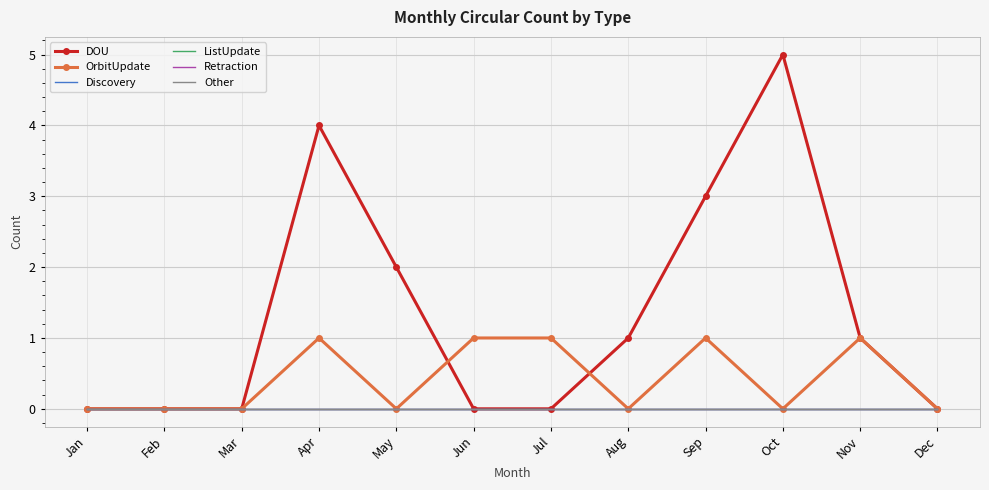

At how many categories does at least one series exceed 3?

2